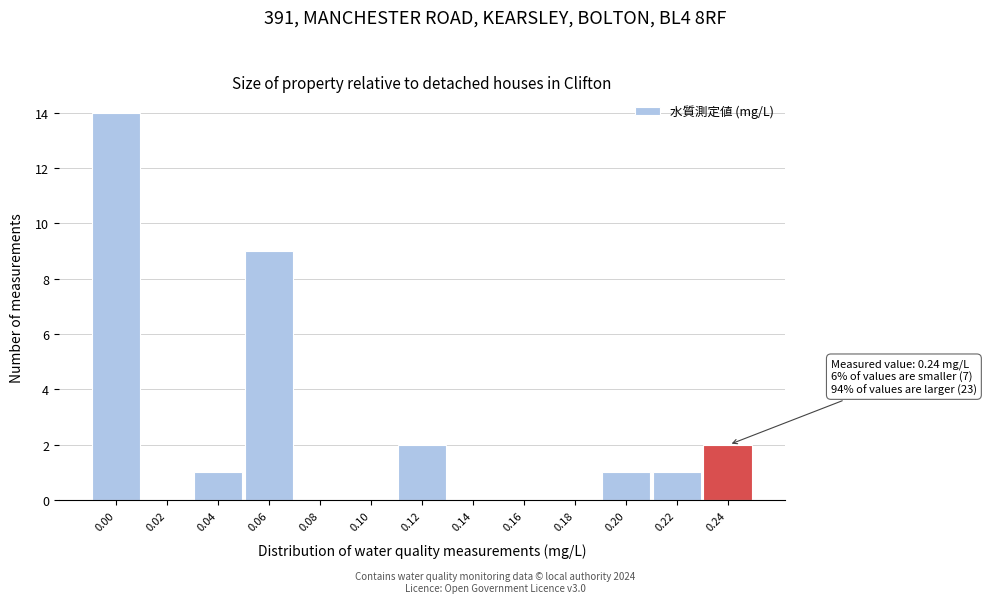

Reading right to left, extract all data points from this chart.

0.24=2	0.22=1	0.20=1	0.18=0	0.16=0	0.14=0	0.12=2	0.10=0	0.08=0	0.06=9	0.04=1	0.02=0	0.00=14